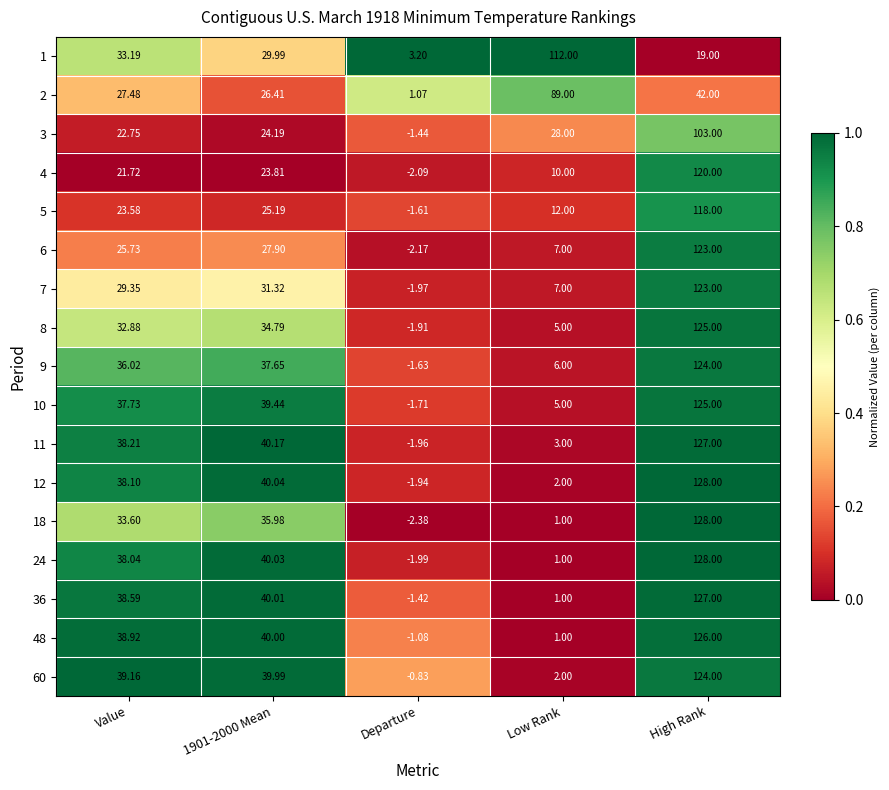

Which category has the lowest value across all series?

Departure